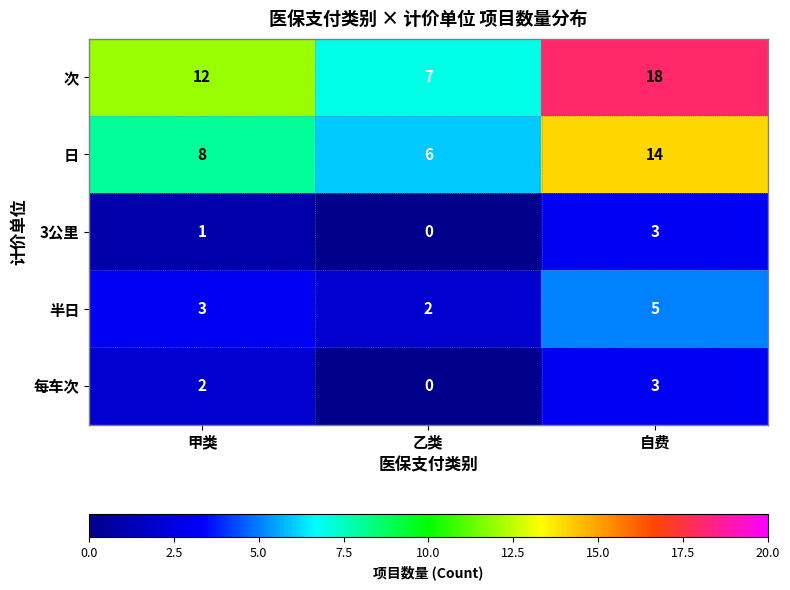

Count the 3公里 values in the range 0 to 3.

3